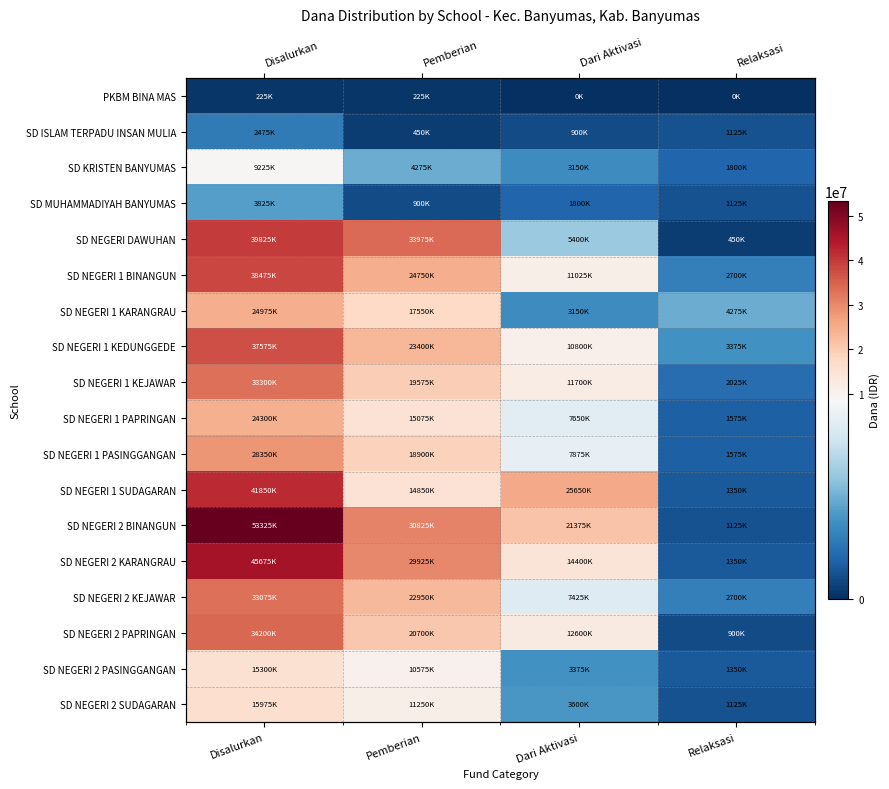

What value does the SD NEGERI 1 PAPRINGAN series have at Pemberian?

15075000